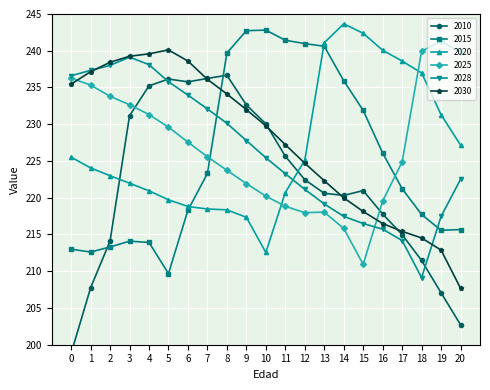

The value of 2030 at 2 is 238.4. True or false?

True